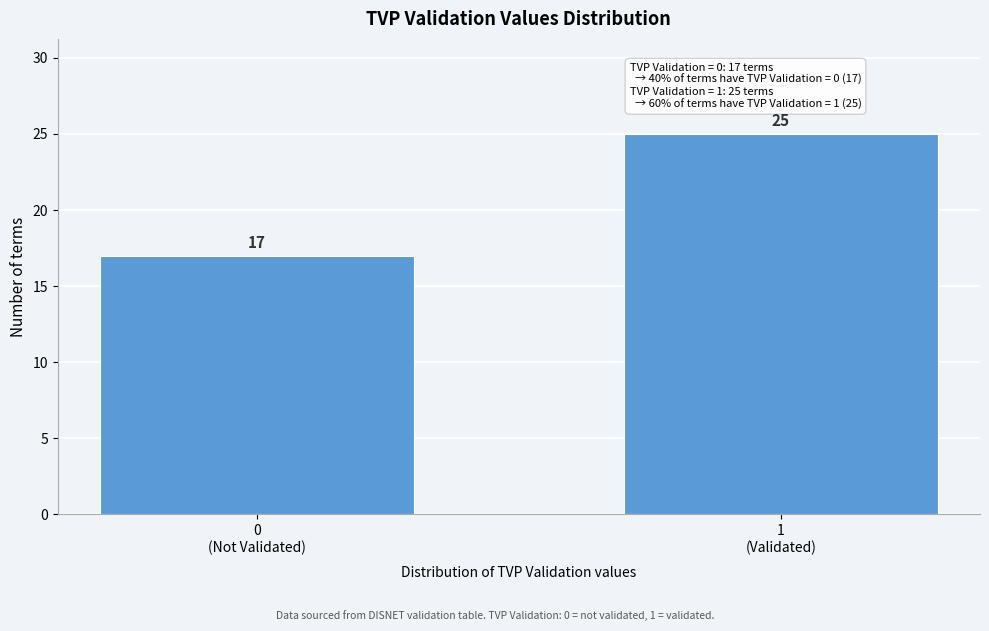

Reading left to right, list all the values displayed in this chart.

17	25